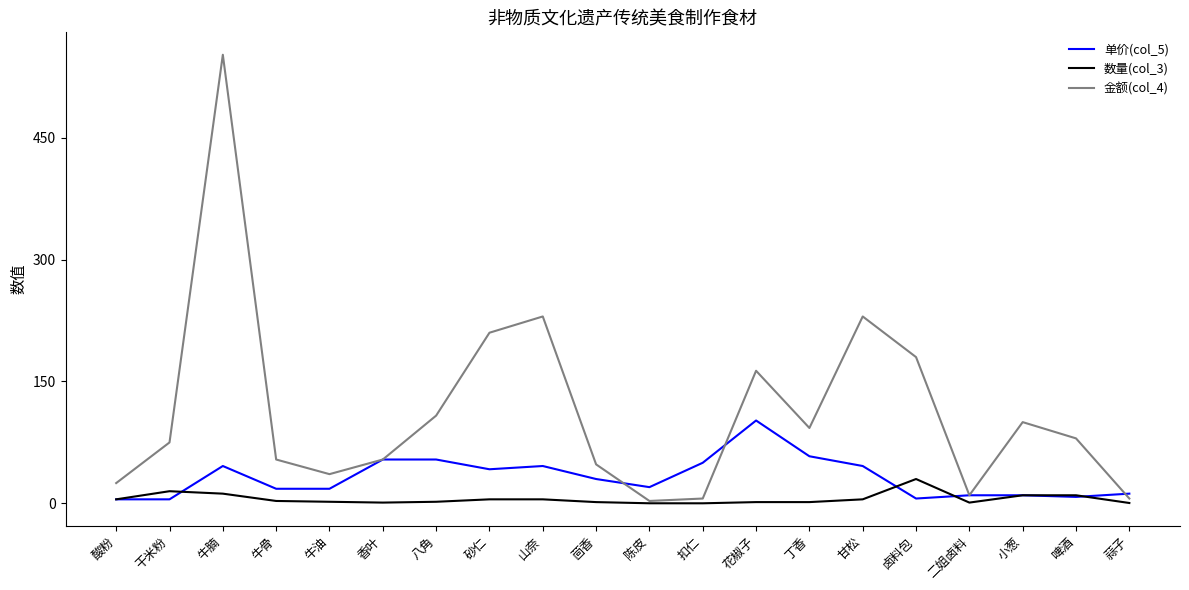

How many distinct data groups are displayed?

3